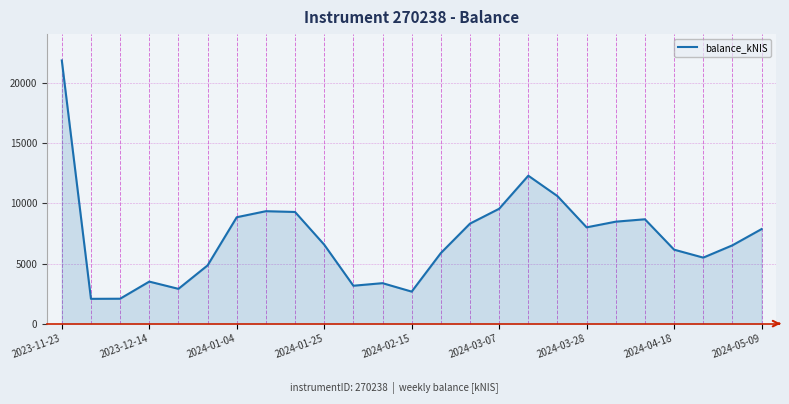

What is the difference between the maximum and minimum values?

19836.9